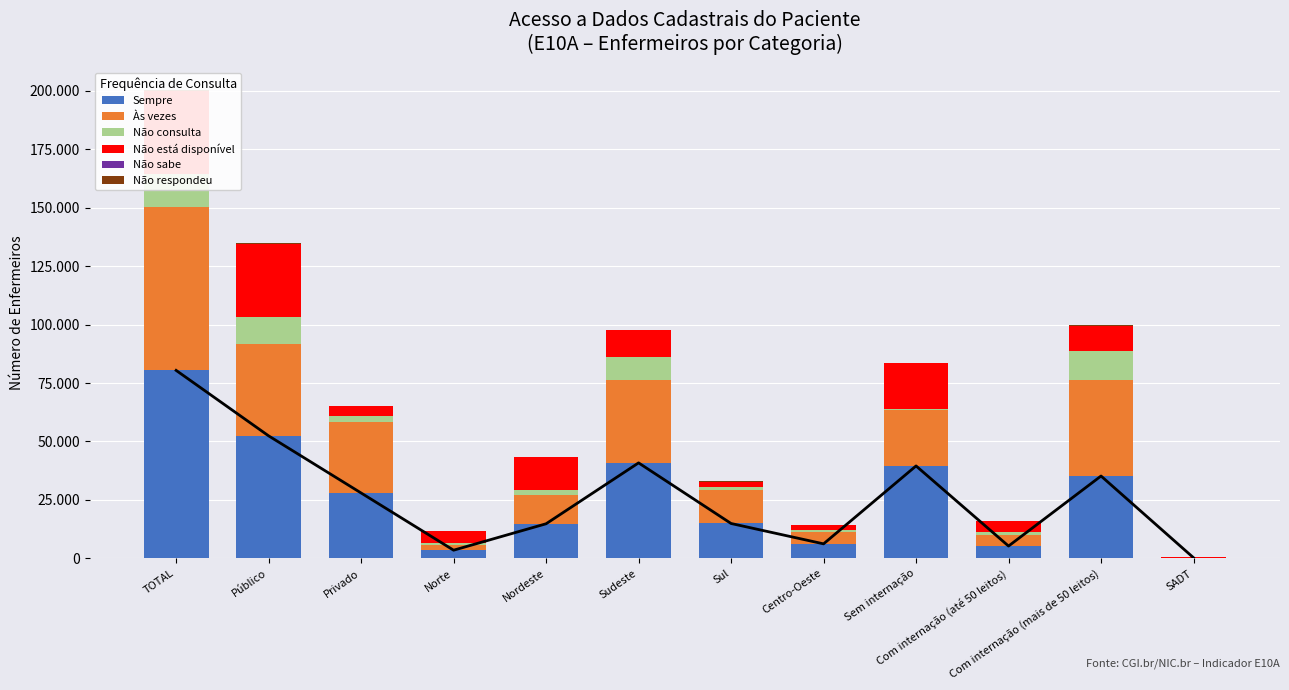

How many values in the Não está disponível series exceed 10868?

5